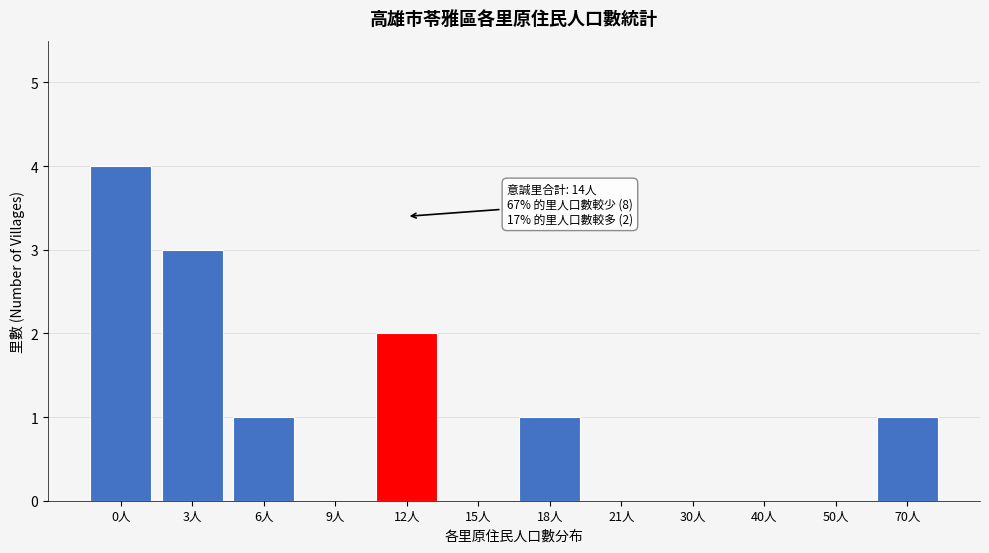

Reading right to left, what are all the values shown in this chart?

70人=1	50人=0	40人=0	30人=0	21人=0	18人=1	15人=0	12人=2	9人=0	6人=1	3人=3	0人=4